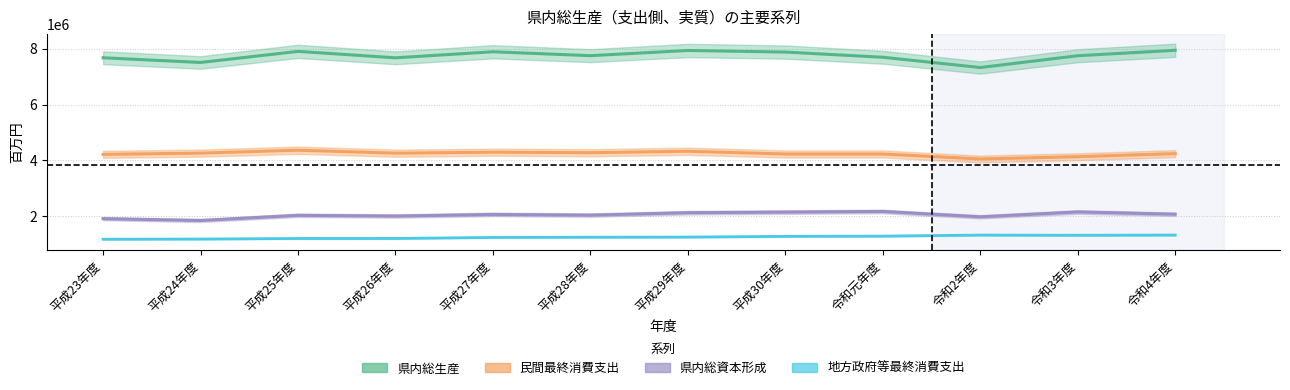

What is the sum of the 県内総資本形成 values at 令和2年度 and 平成26年度?

3994627